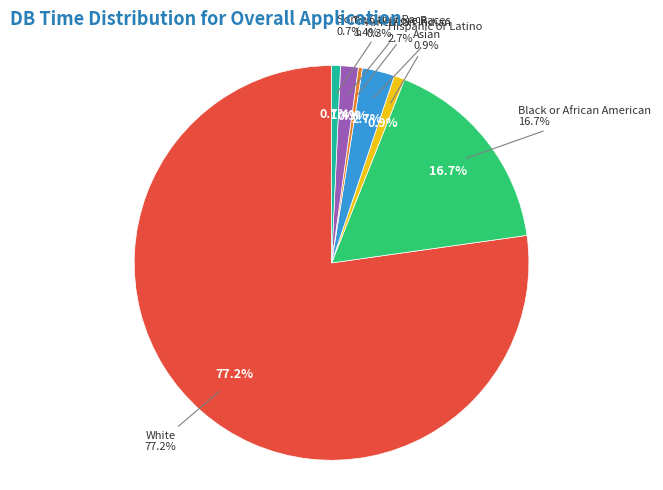

Which category accounts for the majority?

White alone